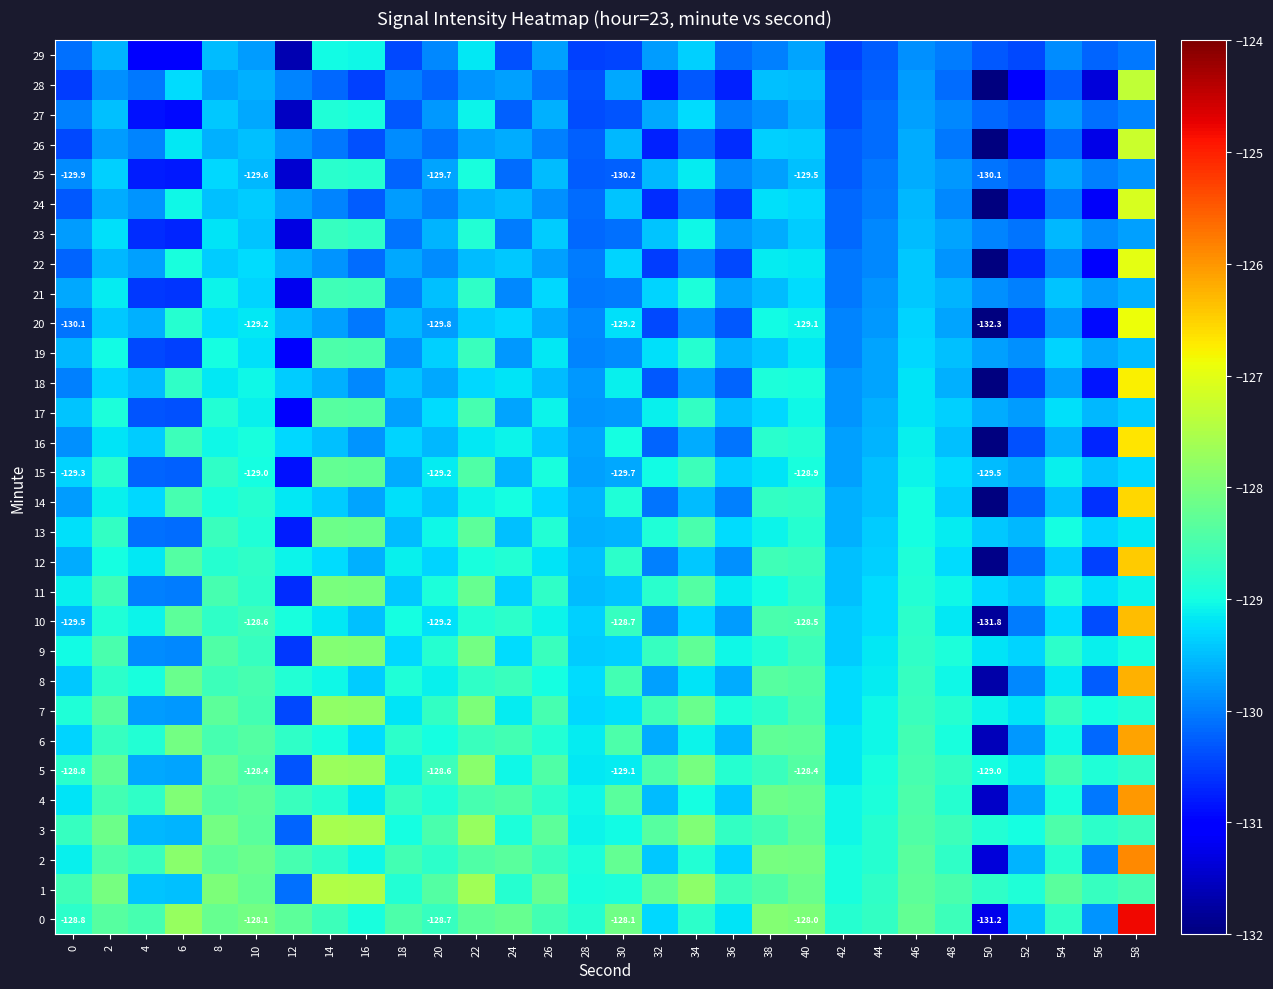

The 0 series shows -86.9 at 50. True or false?

False